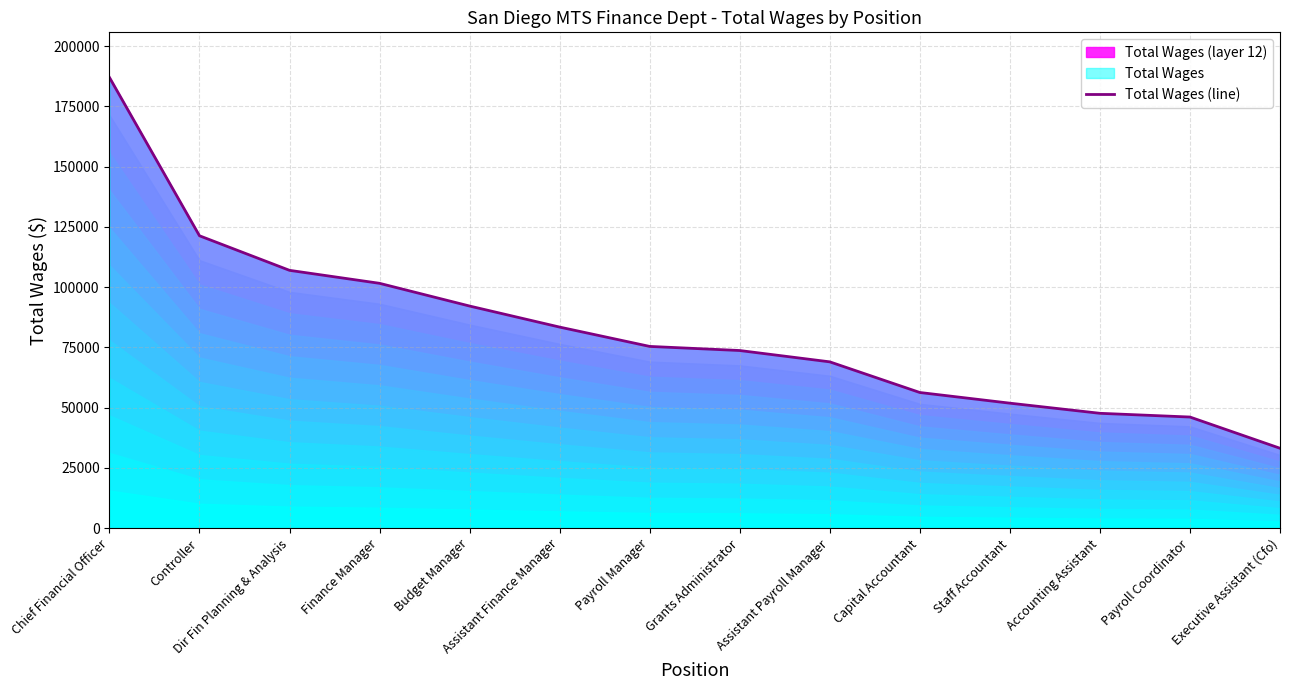

Where does the data first go above 75376?

Chief Financial Officer